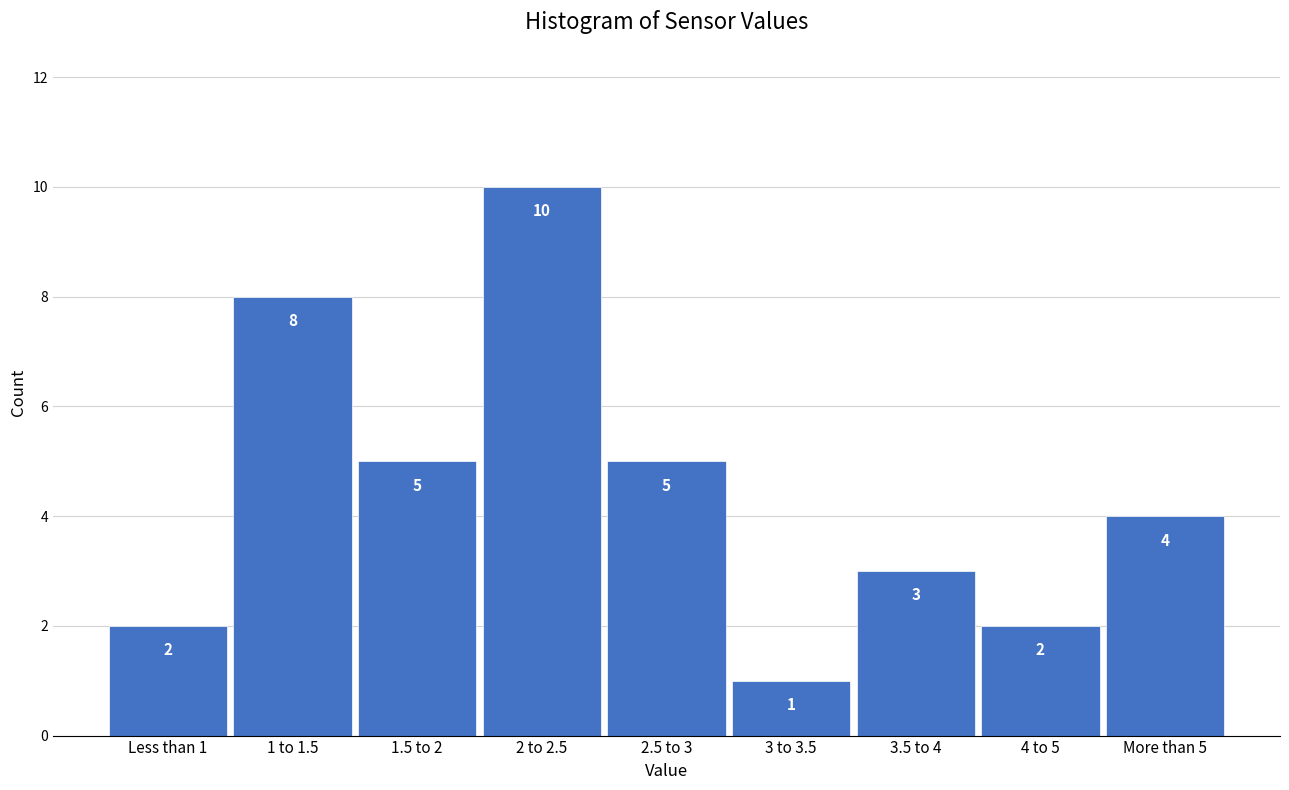

Reading right to left, what are all the values shown in this chart?

4	2	3	1	5	10	5	8	2